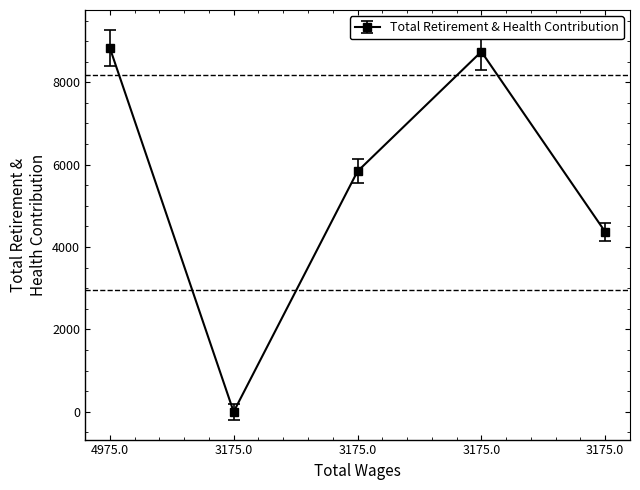

Is this an area chart (filled region under the line)?

No